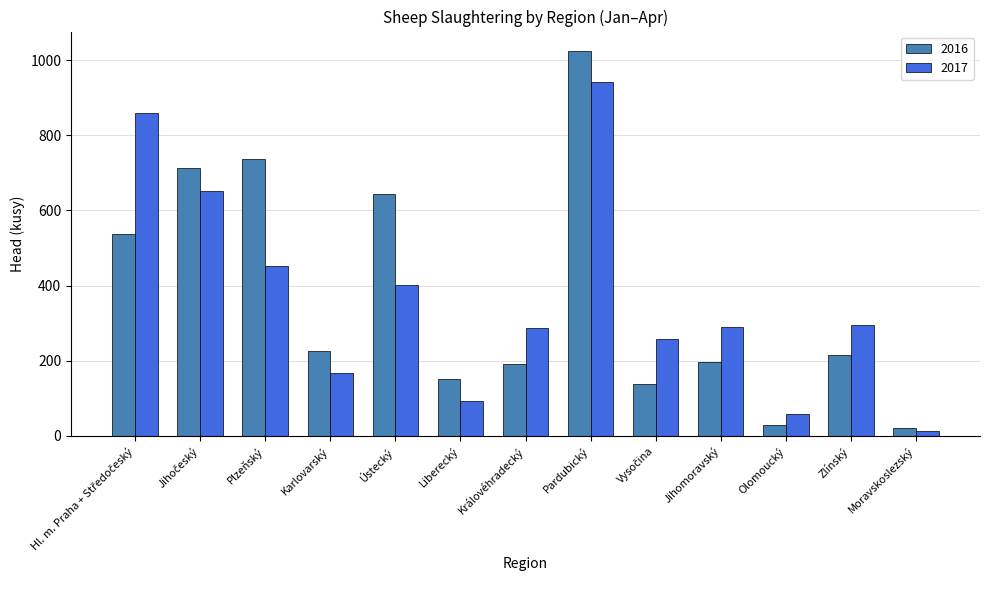

What is the difference between the maximum and minimum values in the 2016 series?

1003